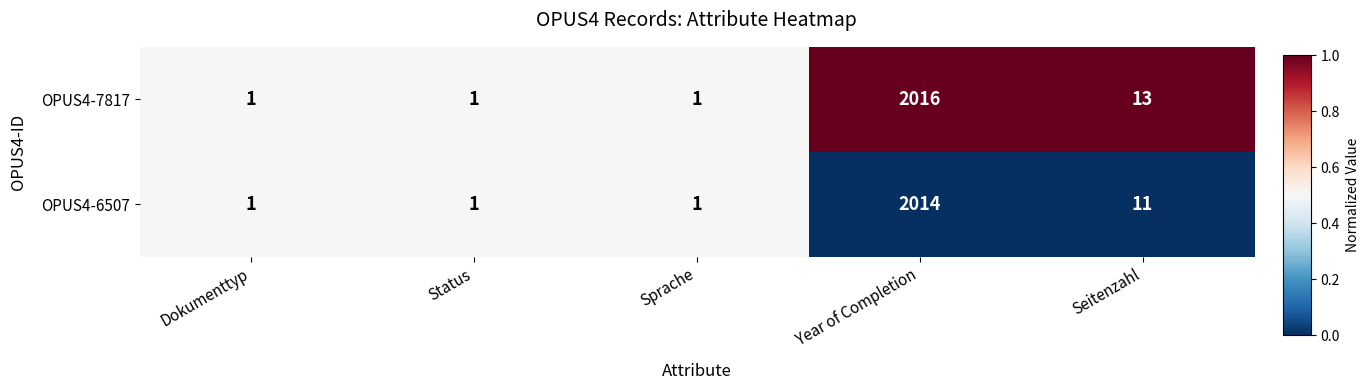

How many data points does each series have?

5